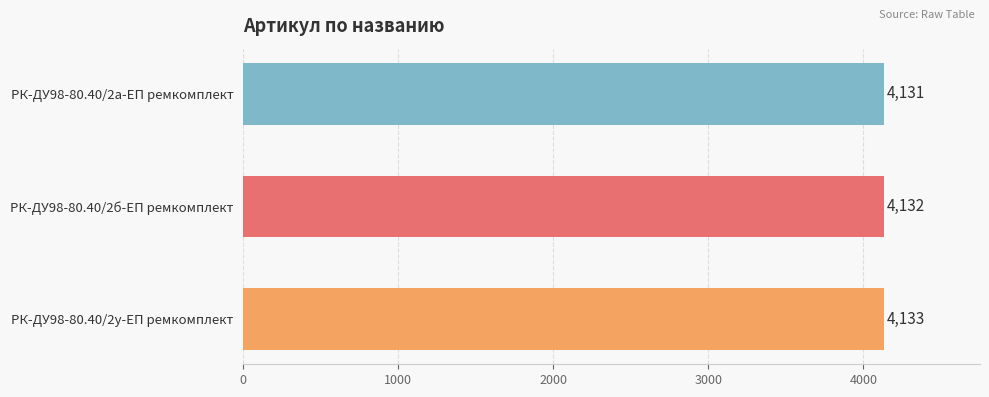

How many values are between 4131 and 4133?

3